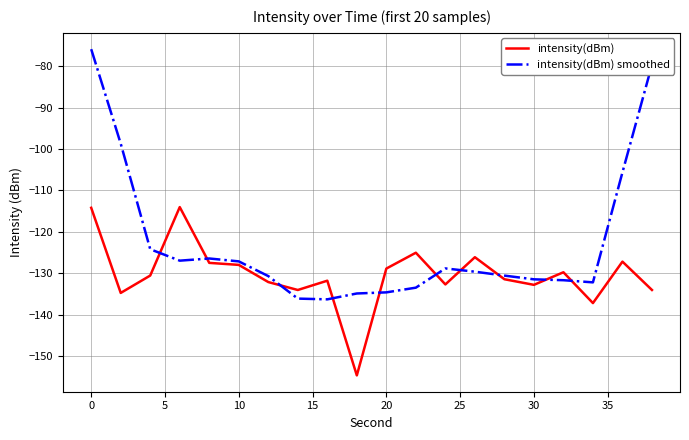

Rank the series by their average value, from highest to lowest.

intensity(dBm) smoothed, intensity(dBm)